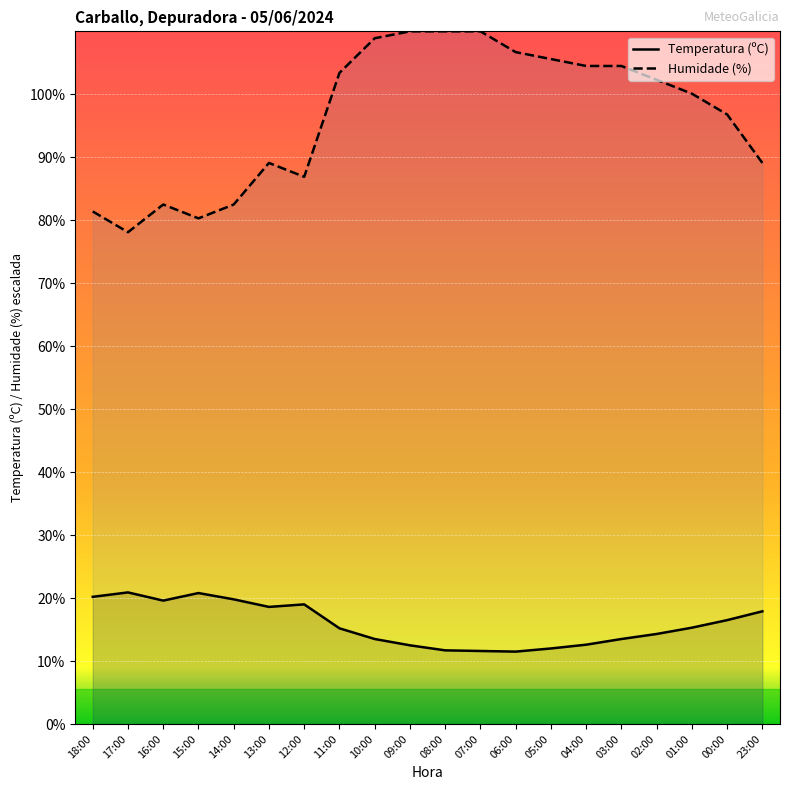

Count the number of categories in the chart.

20